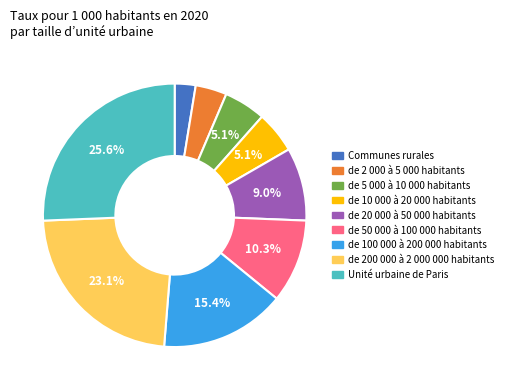

Which has a higher value, de 2 000 à 5 000 habitants or de 200 000 à 2 000 000 habitants?

de 200 000 à 2 000 000 habitants